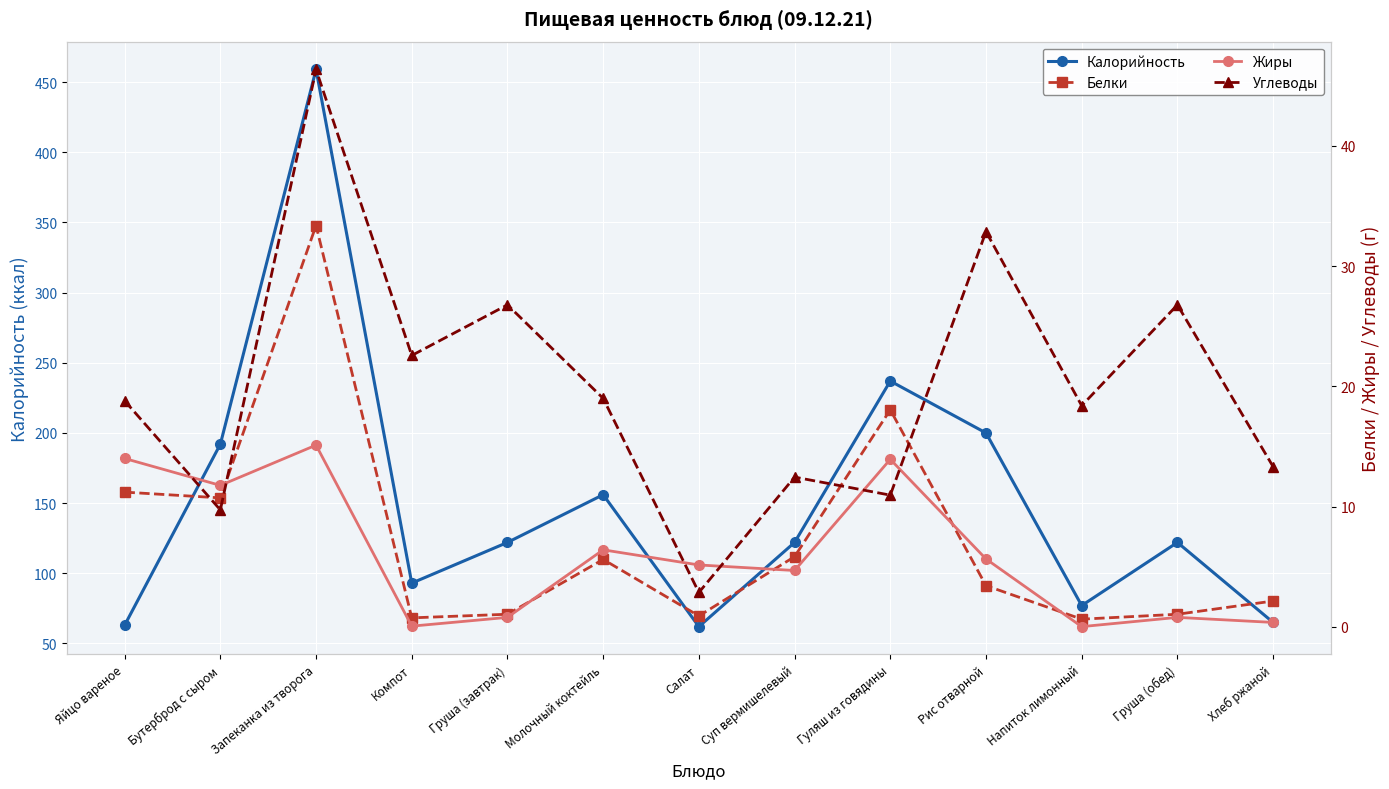

The Калорийность series shows 62.3 at Суп вермишелевый. True or false?

False